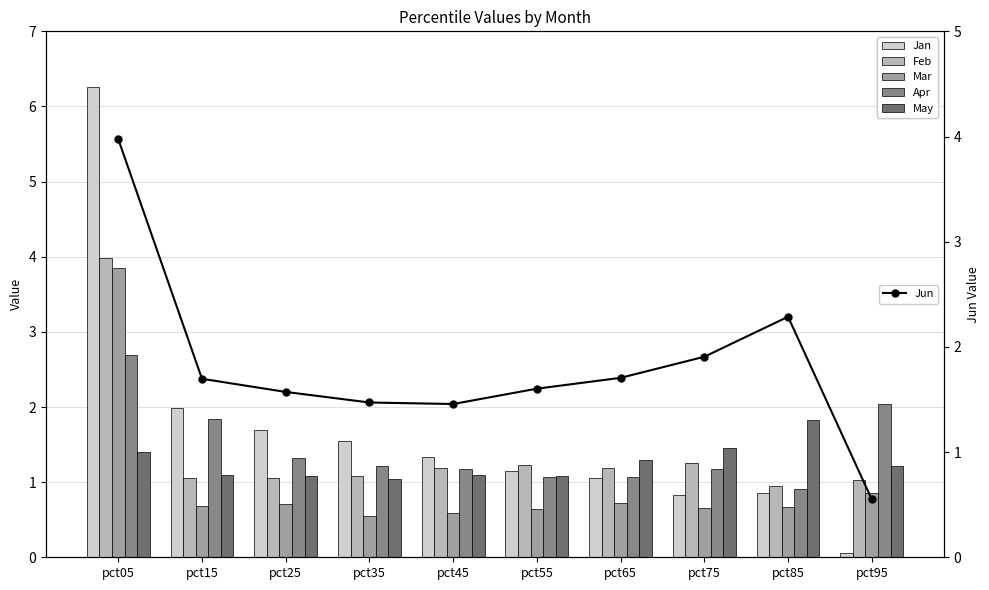

Is the value of Feb at pct95 greater than the value of Jun at pct75?

No